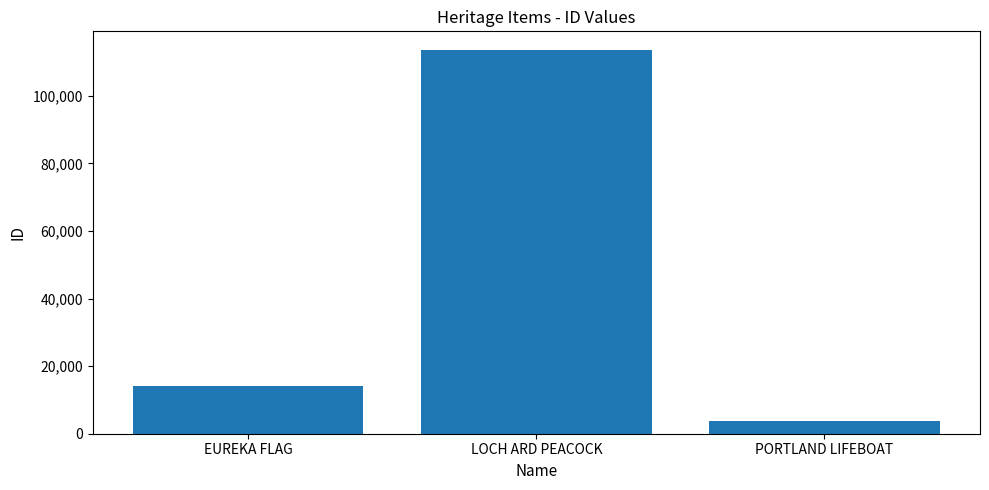

At which category does the chart reach its minimum across all series?

PORTLAND LIFEBOAT